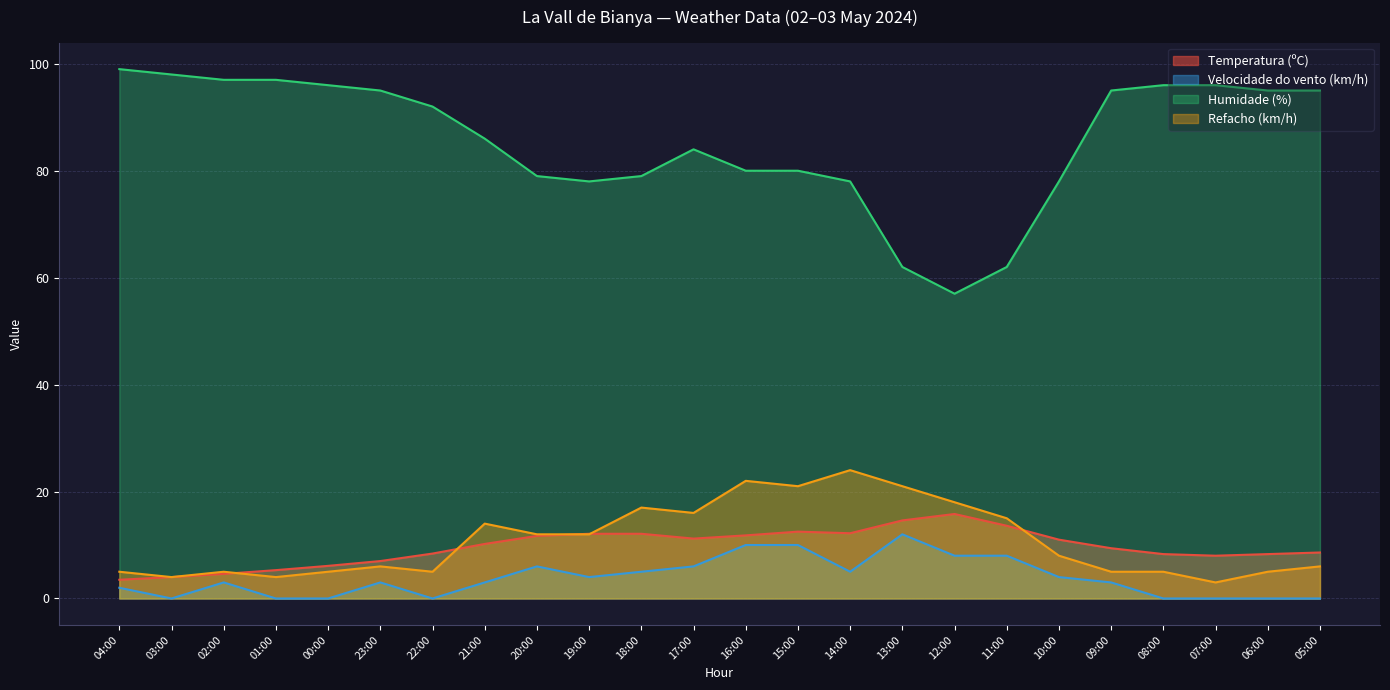

Which series has the largest total across all categories?

Humidade (%)